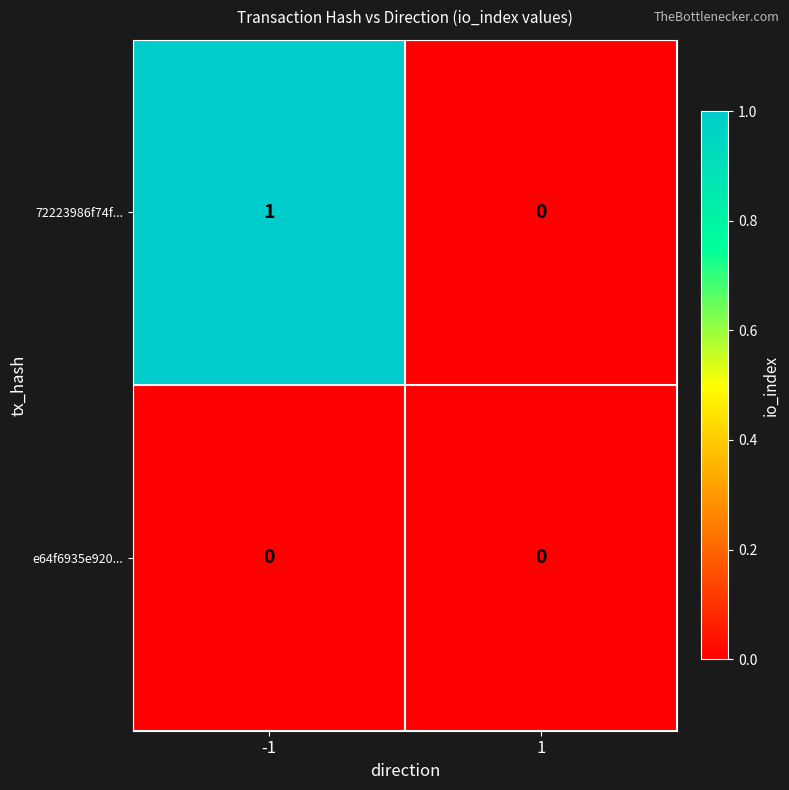

Which series changed the most between -1 and 1?

72223986f74f...